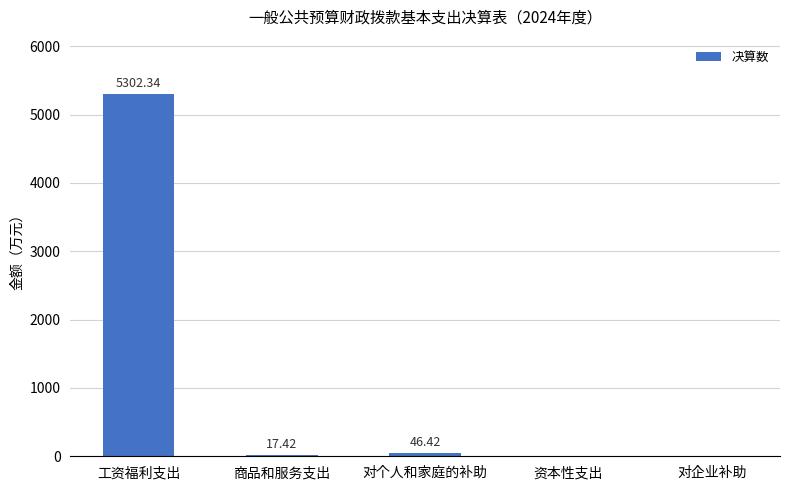

How many positive values are there?

3